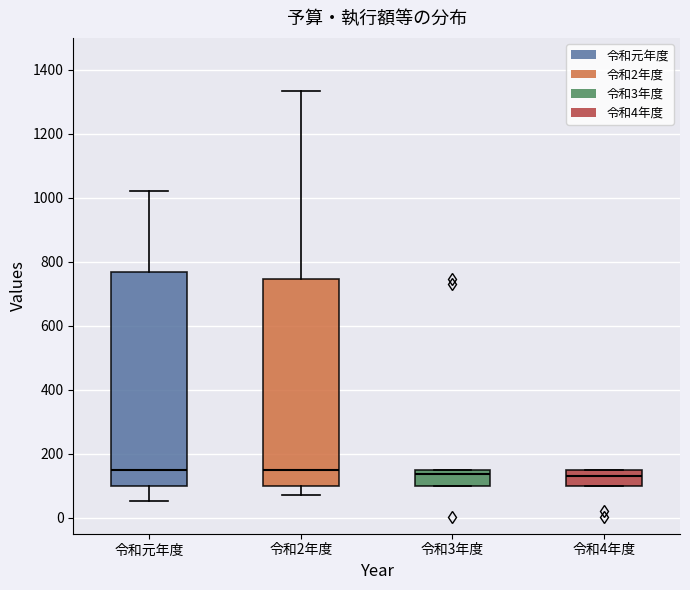

Where is the lower edge of the box for 令和3年度 on the y-axis? The values are not printed on the chart, so give them approximately, as read against the axis.

100